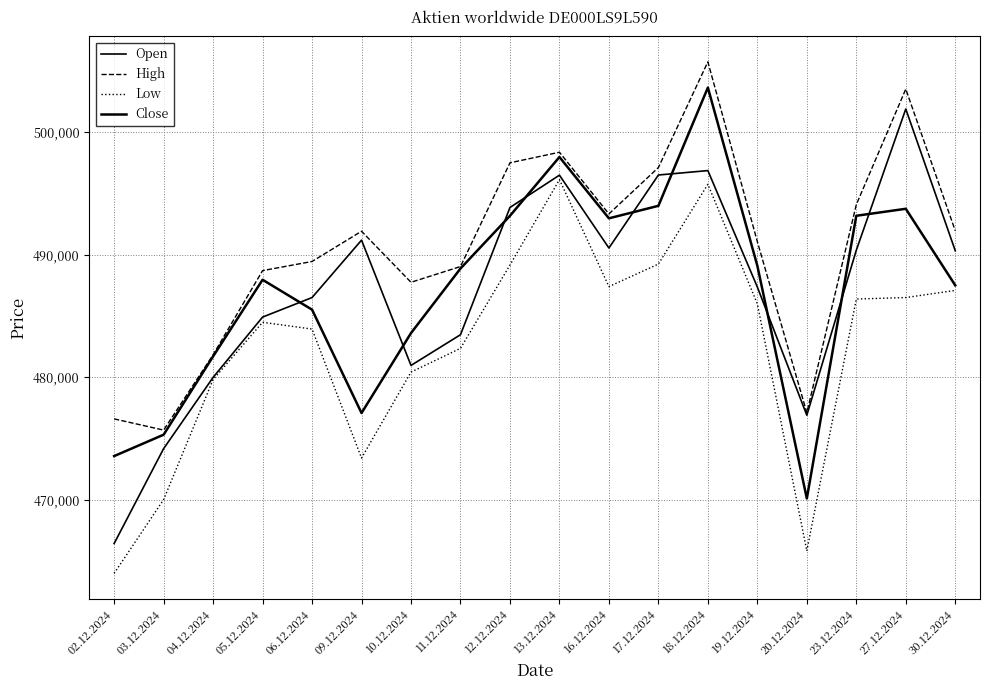

At 13.12.2024, list the series in order from smallest to largest.

Low, Open, Close, High